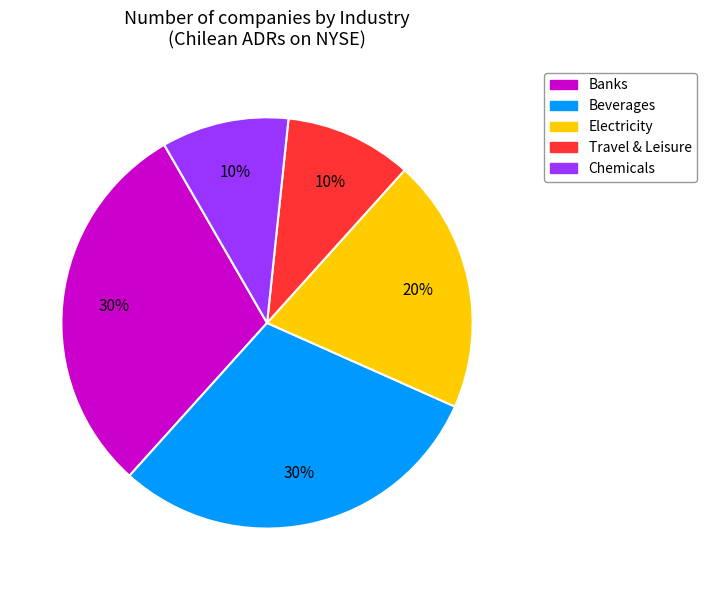

What is the ratio of the value at Chemicals to the value at Travel & Leisure?

1.0